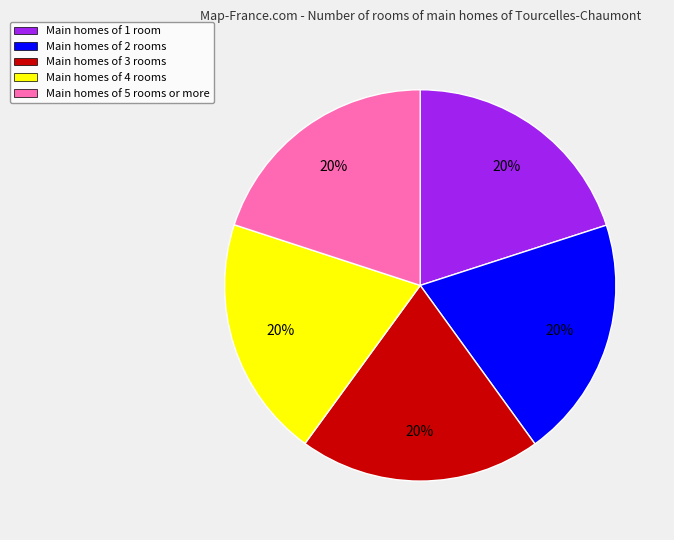

True or false: Main homes of 3 rooms accounts for 30% of the total.

False